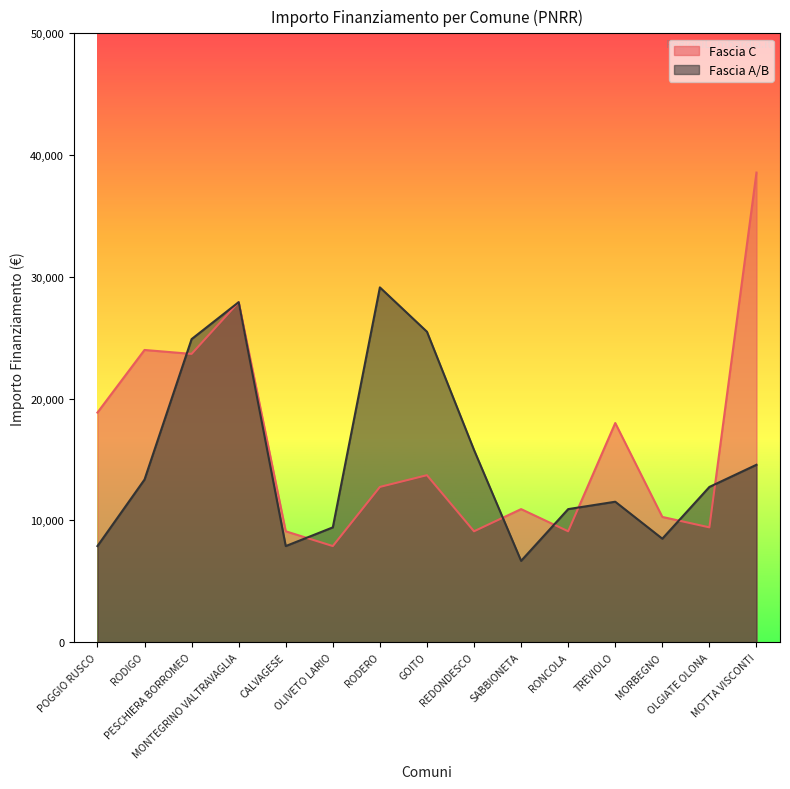

True or false: Fascia A/B has a value of 2405 at OLIVETO LARIO.

False